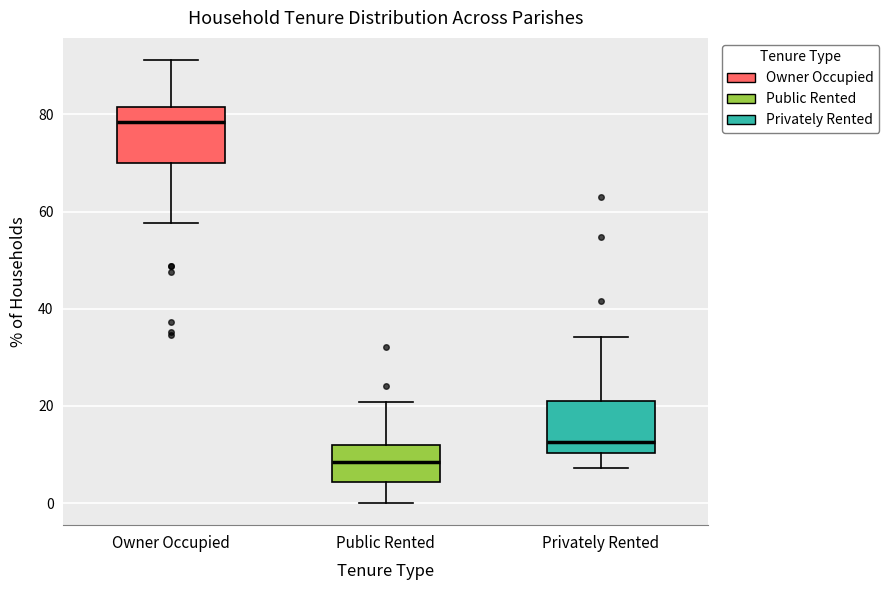

Where is the upper edge of the box for Owner Occupied on the y-axis? The values are not printed on the chart, so give them approximately, as read against the axis.

82